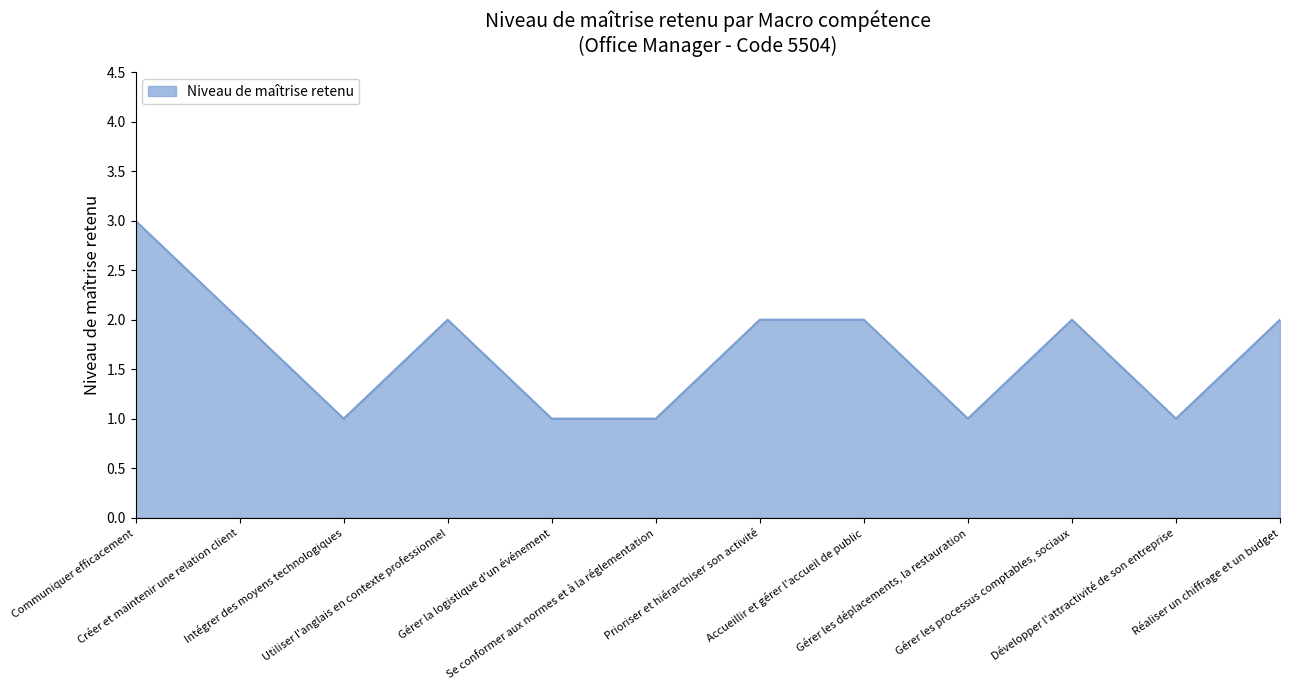

Count the number of categories in the chart.

12